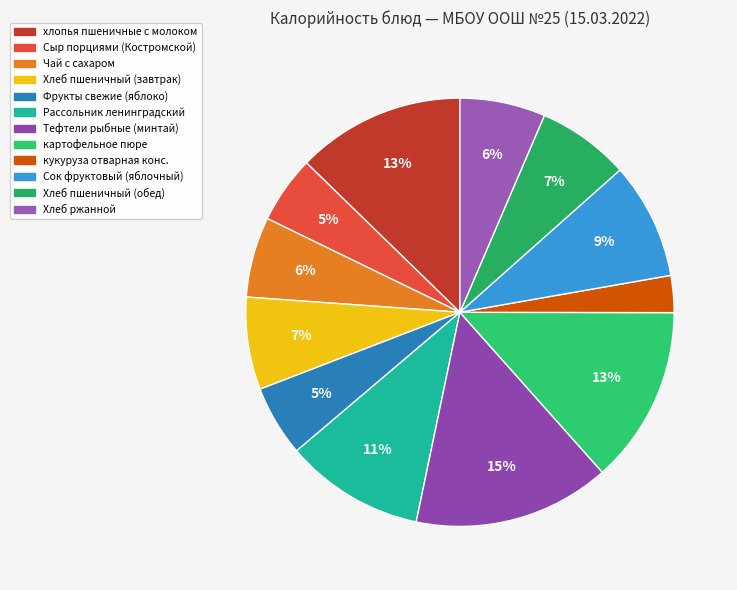

Is it true that Фрукты свежие (яблоко) is 1% of the pie?

False